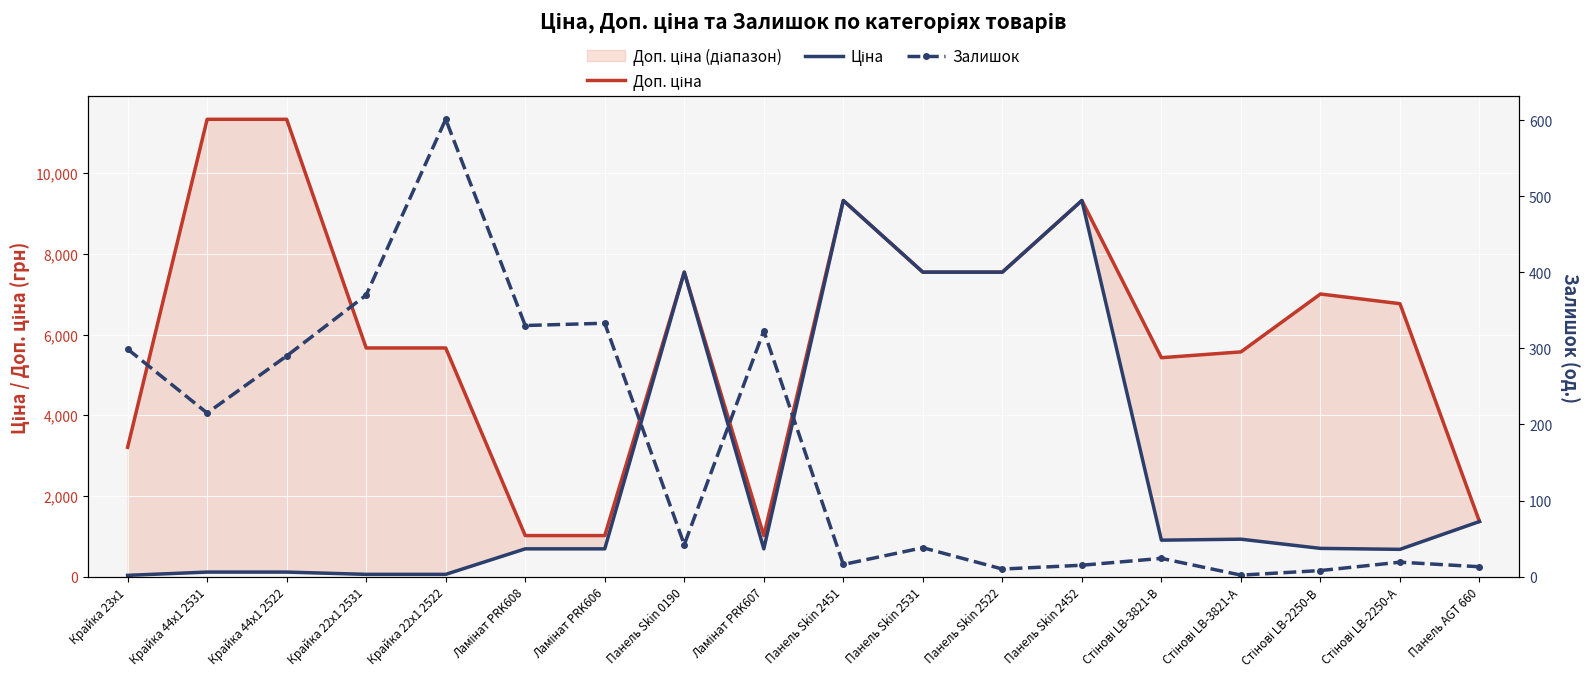

Which series has the largest total across all categories?

Доп. ціна